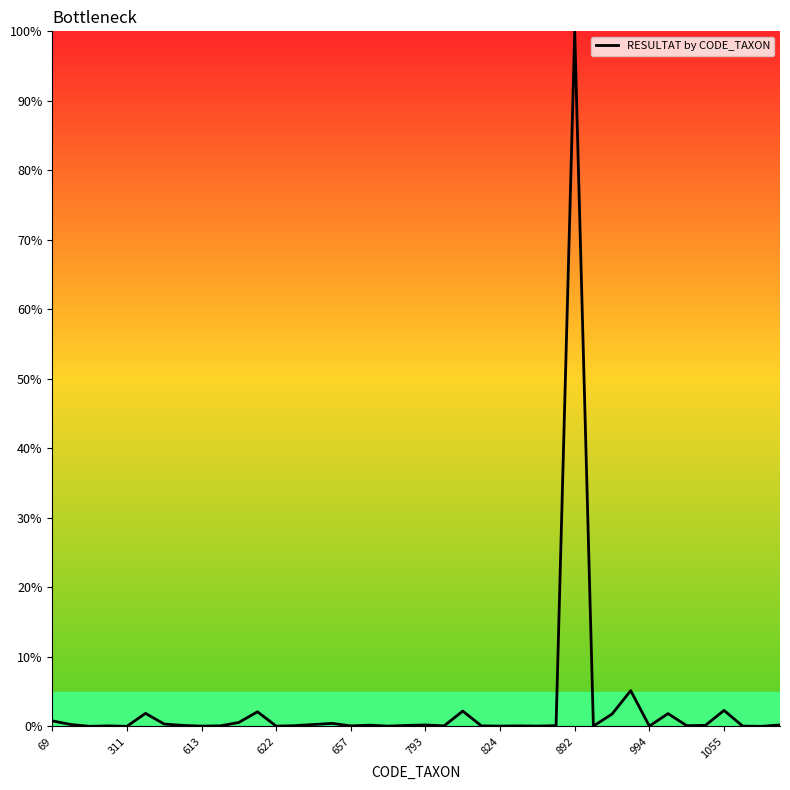

What is the greatest value displayed?

100.0